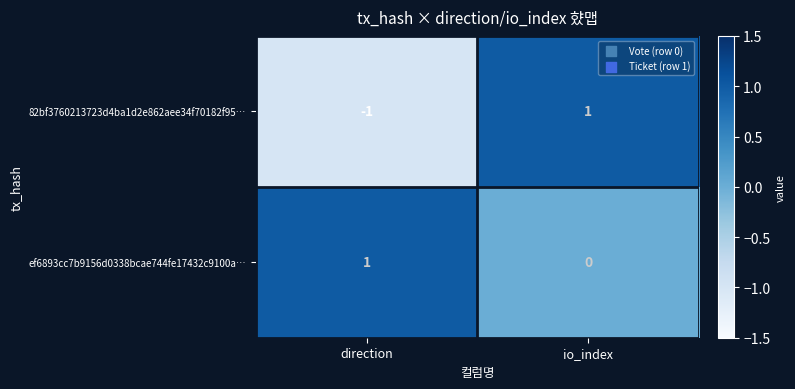

Which series has the largest total across all categories?

ef6893cc7b9156d0338bcae744fe17432c9100a…